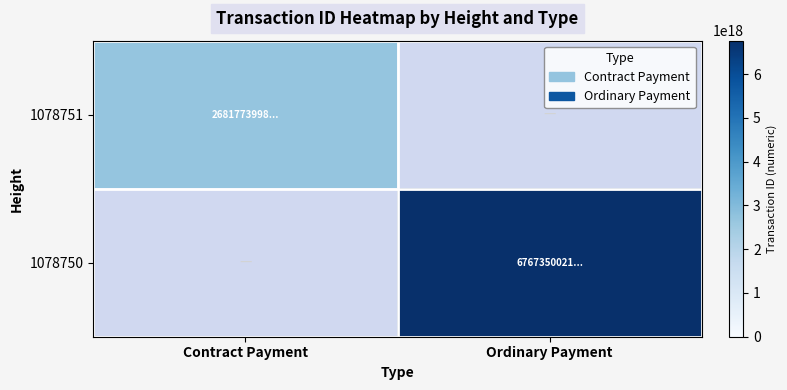

Which label corresponds to the smallest value in the chart?

Contract Payment